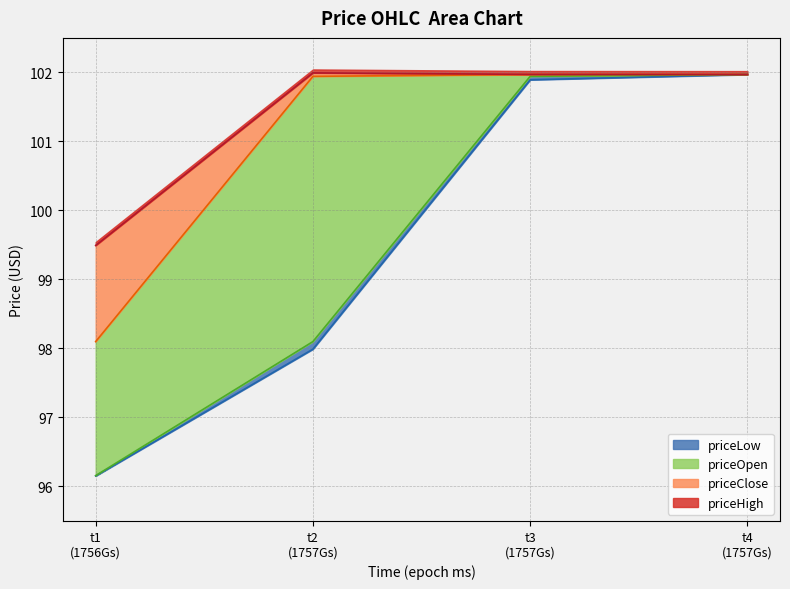

What is the value of the priceClose point at the 1st from the left?

98.1